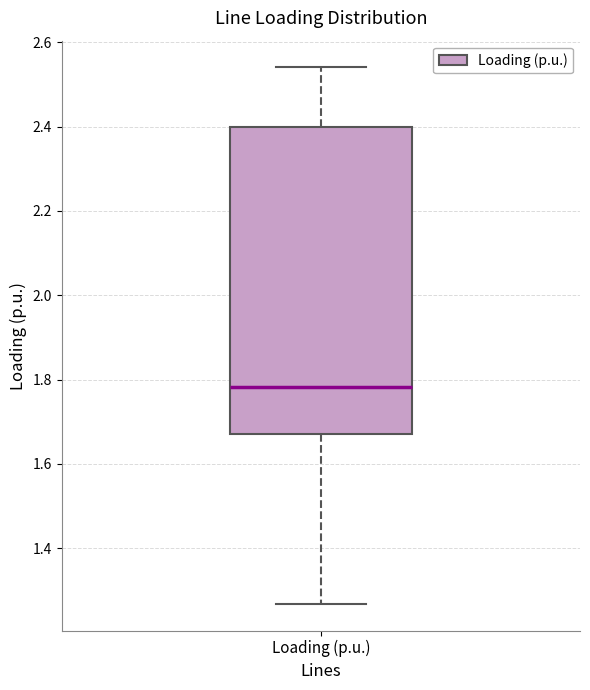

Transcribe this box plot: give where the median line is, the range the box spans, and where the two whiskers end, as read against the y-axis. The values are not printed on the chart, so give them approximately, as read against the axis.

median 1.78, box 1.68 to 2.40, whiskers 1.26 to 2.54